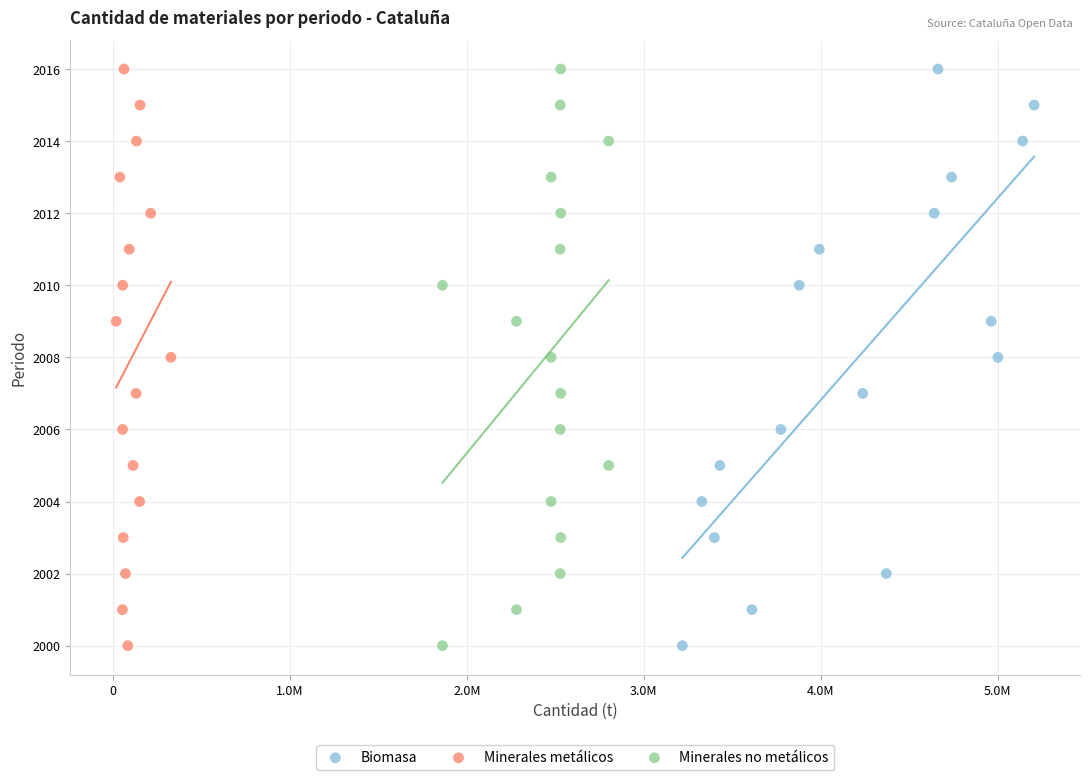

What are all the series names shown in the legend?

Biomasa, Minerales metálicos, Minerales no metálicos